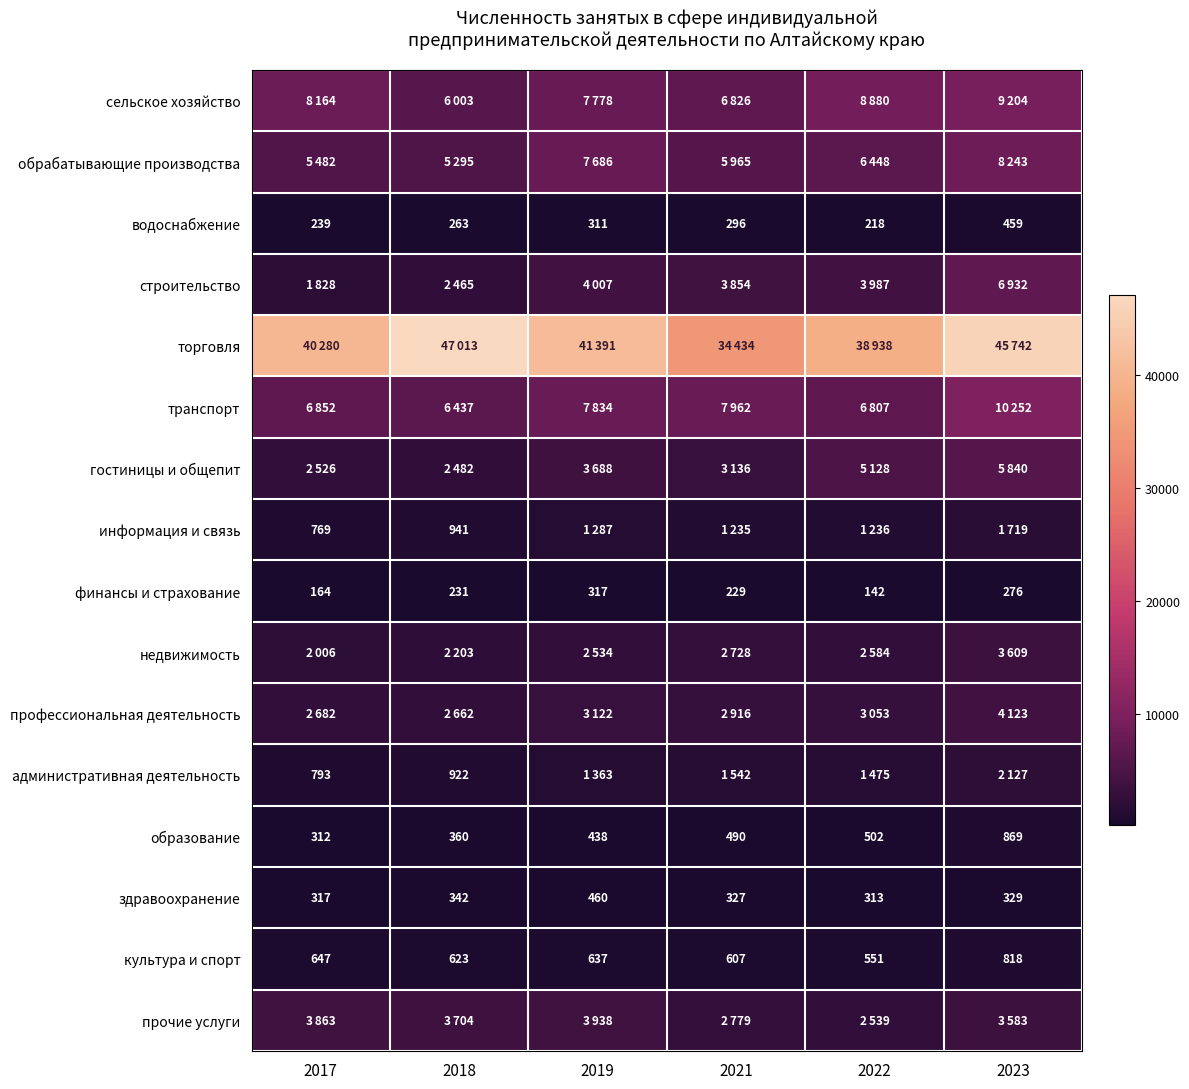

Which has a higher value, 2017 or 2018?

2017